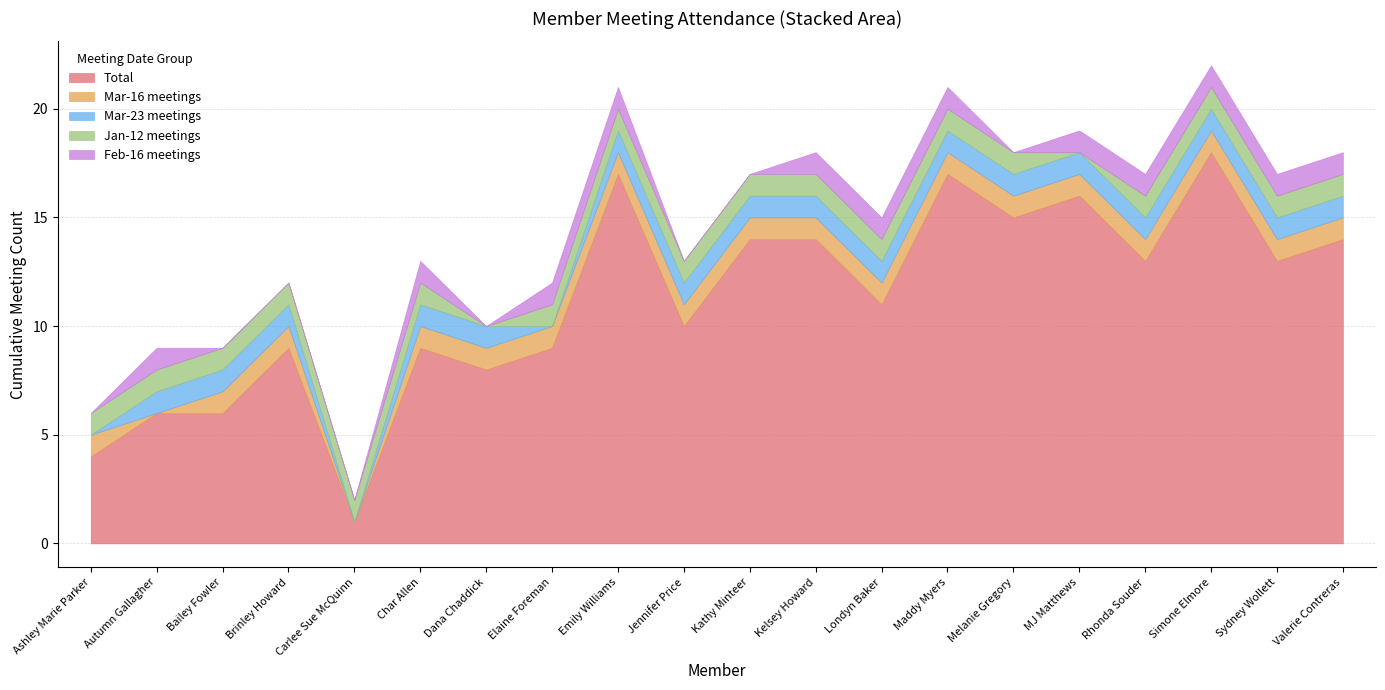

How many lines are shown in the chart?

5